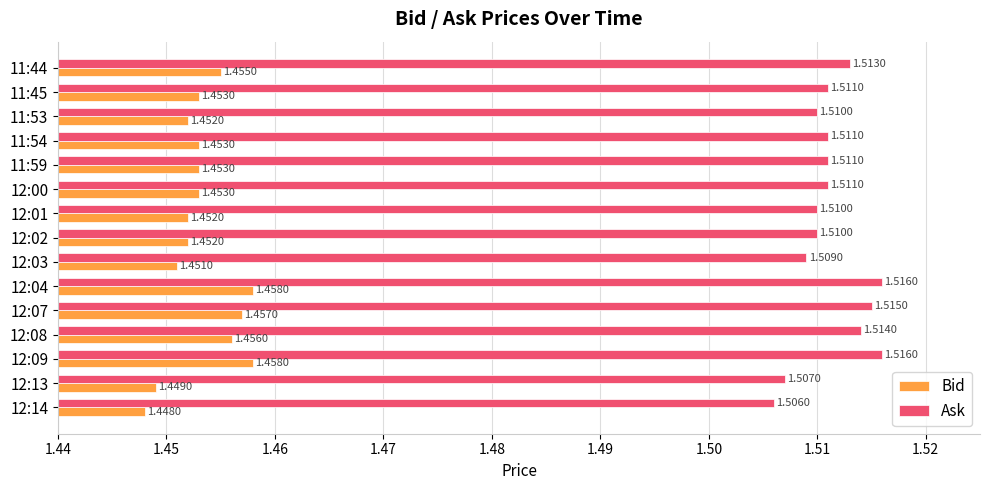

What is the sum of the Bid values at 12:02 and 12:09?

2.9